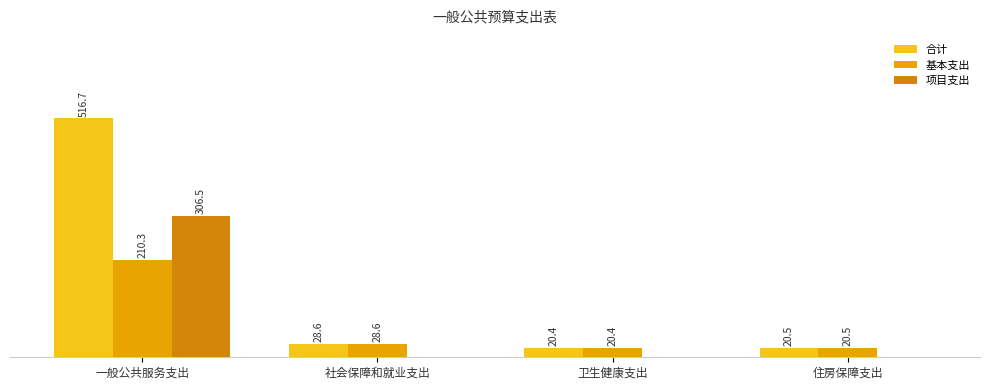

Does the chart contain stacked bars?

No